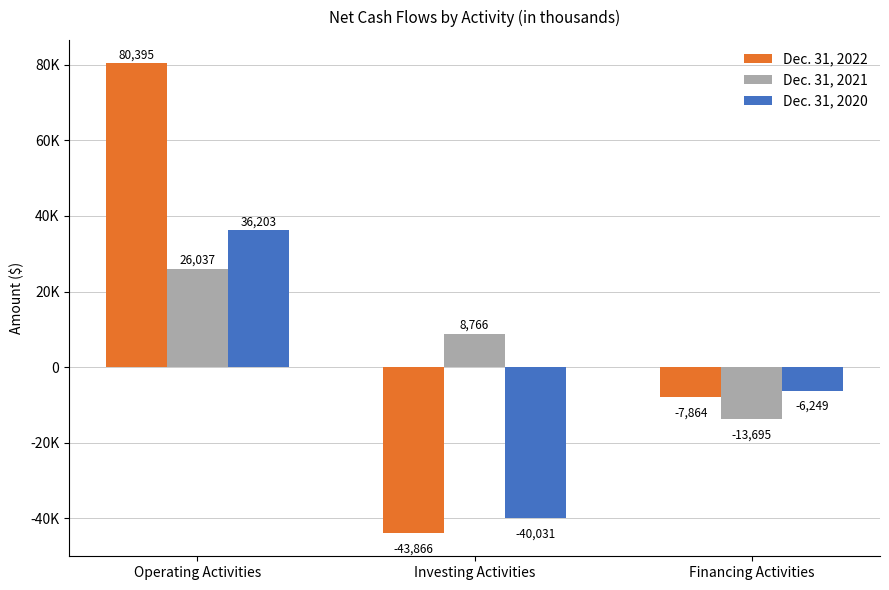

Are the bars grouped side by side (vs. stacked)?

Yes